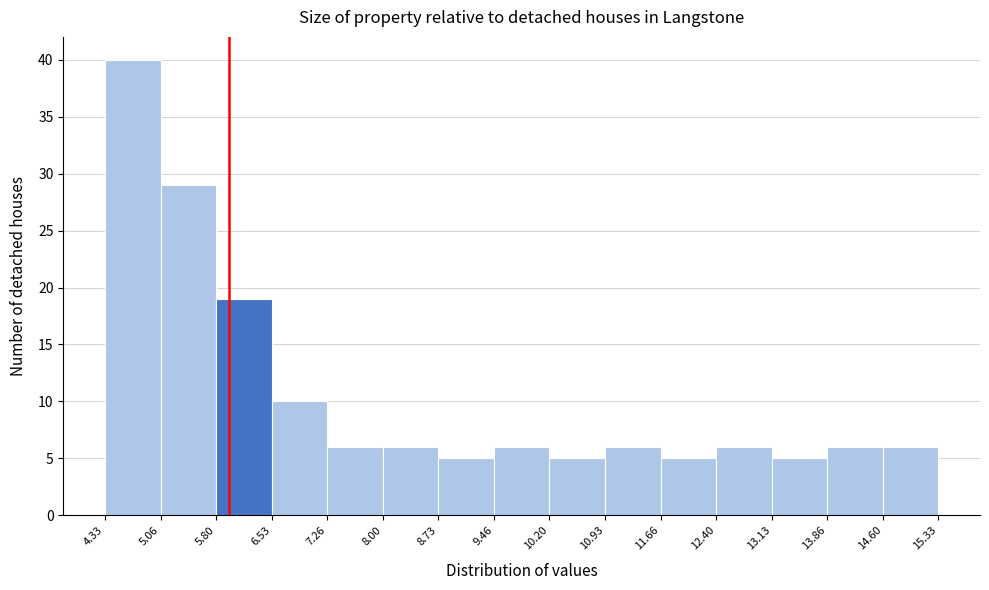

Over which range of the x-axis is the bar tallest?

4.33 to 5.06